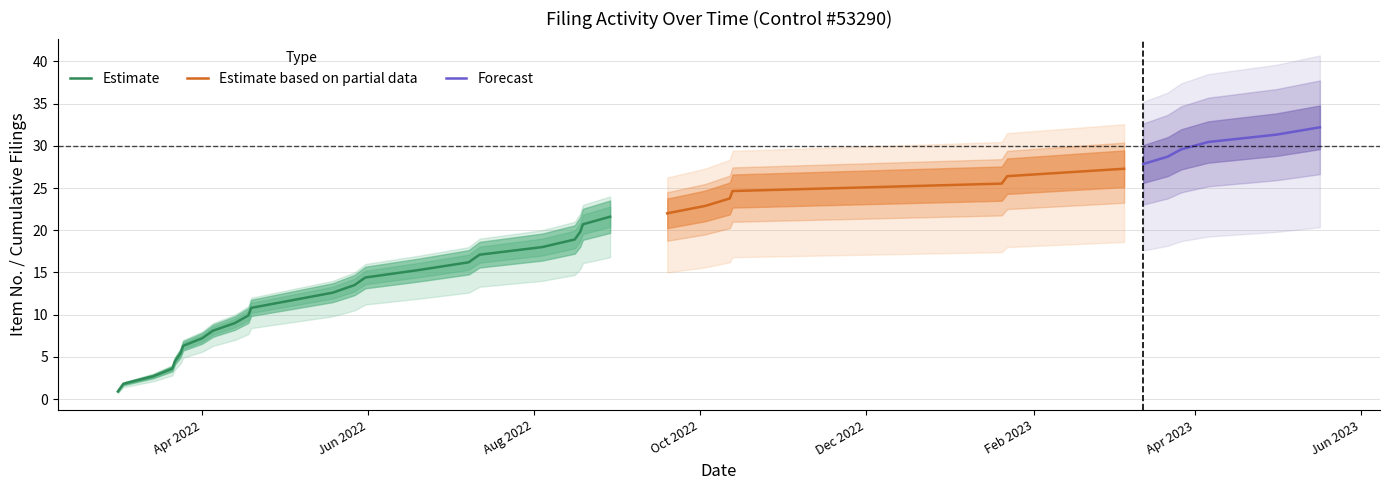

What position from the right is 2022-04-01?

30